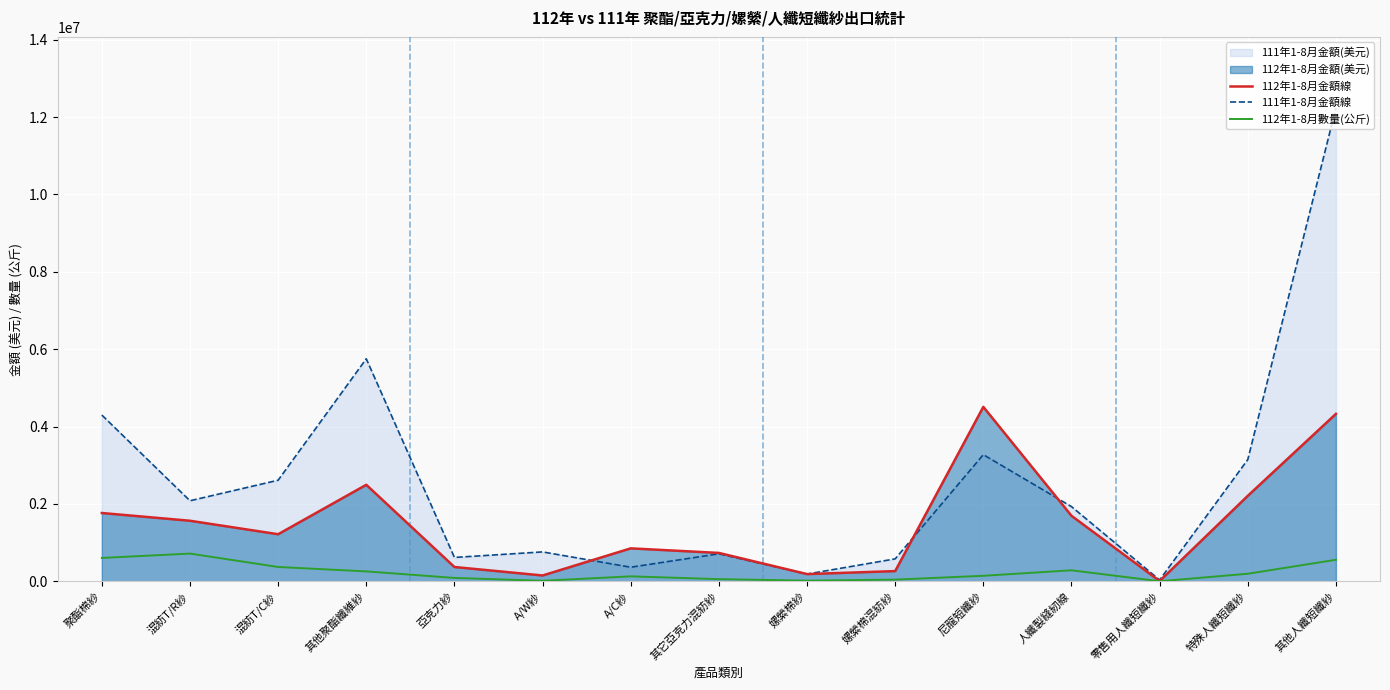

True or false: 112年1-8月數量(公斤) and 112年1-8月金額線 intersect in this chart.

False